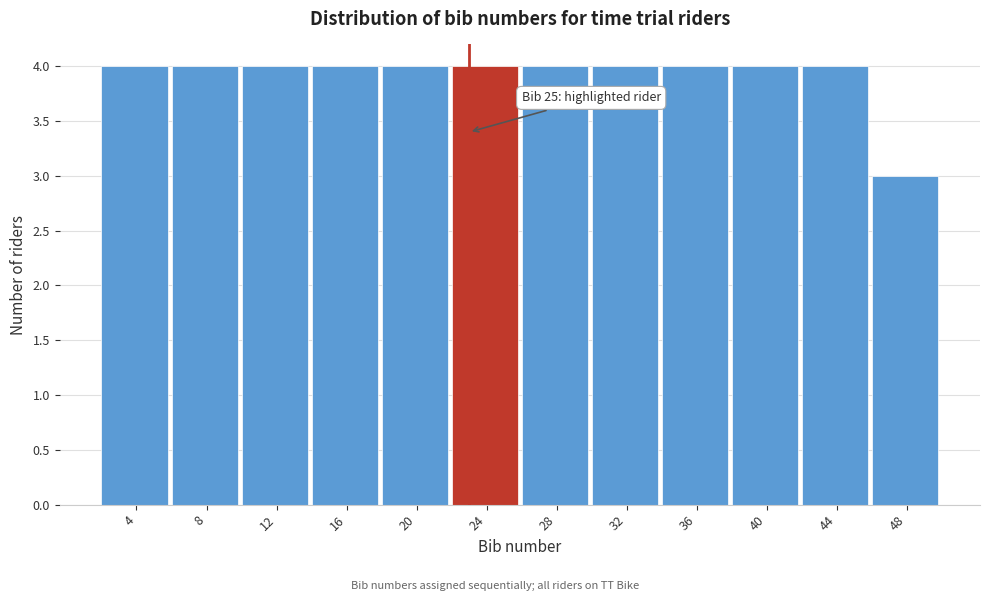

Reading left to right, what are all the values shown in this chart?

4	4	4	4	4	4	4	4	4	4	4	3